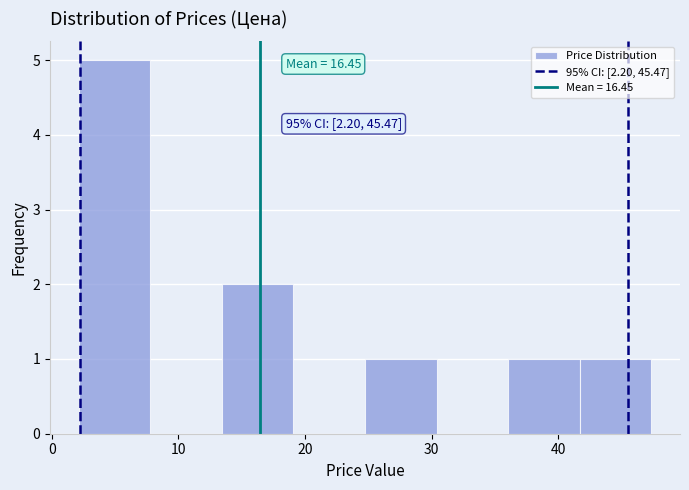

Over which range of the x-axis is the bar tallest?

2 to 8